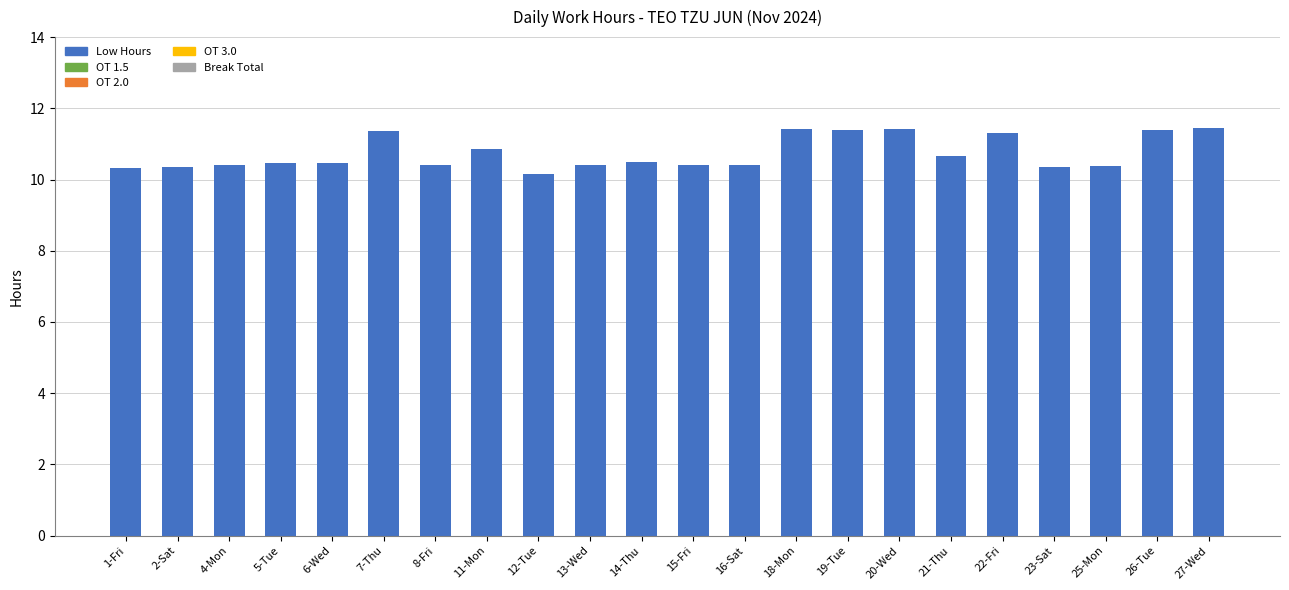

What is the ratio of the value at 13-Wed to the value at 6-Wed?

1.0